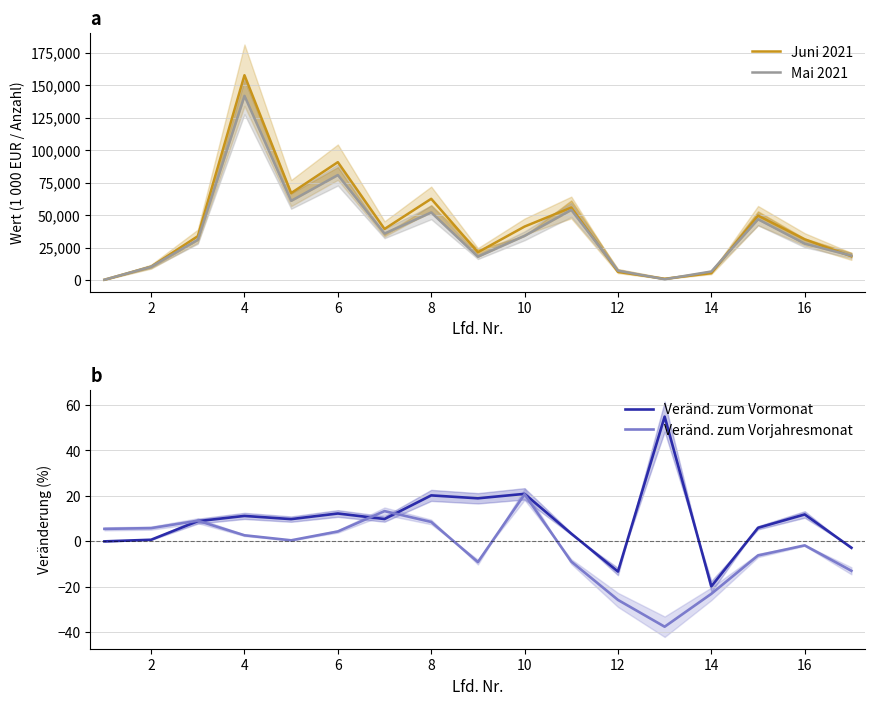

Which series has the largest total across all categories?

Juni 2021